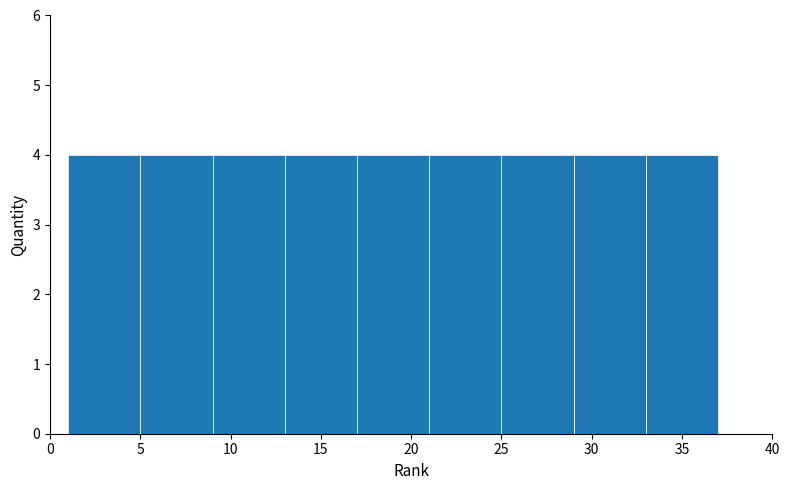

Reading left to right, list every bar in this chart as the range it spans on the x-axis followed by its height. The values are not printed on the chart, so give them approximately, as read against the axis.

1 to 5: 4
5 to 9: 4
9 to 13: 4
13 to 17: 4
17 to 21: 4
21 to 25: 4
25 to 29: 4
29 to 33: 4
33 to 37: 4